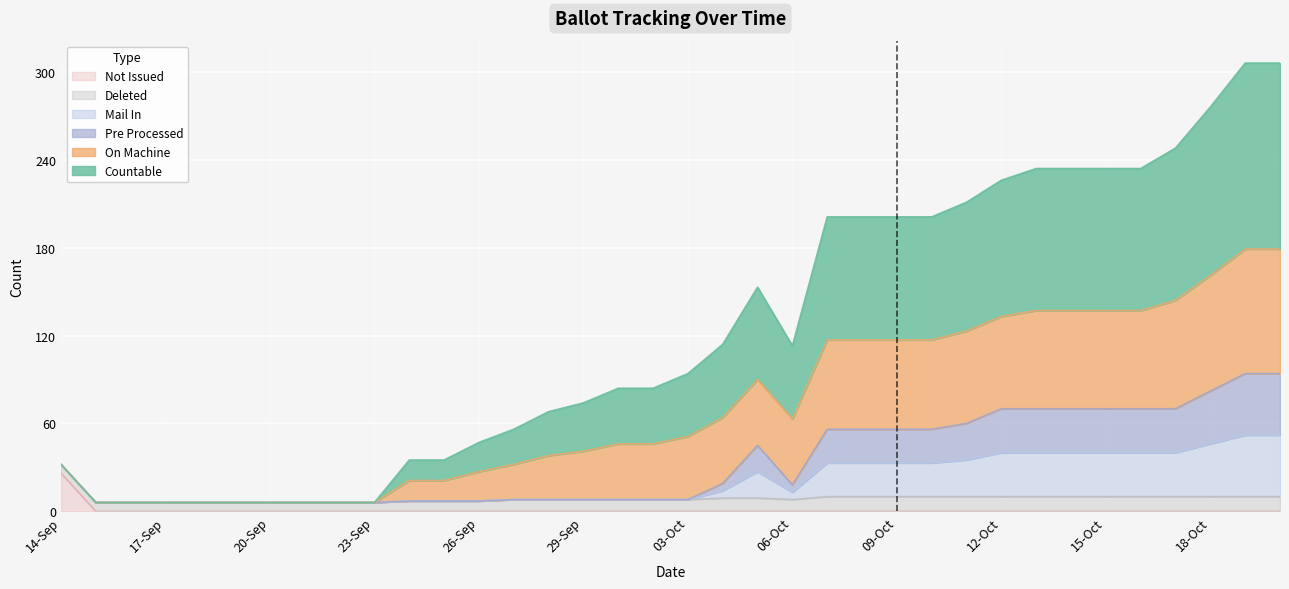

At which category does COUNTABLE reach its first local peak?

05-Oct